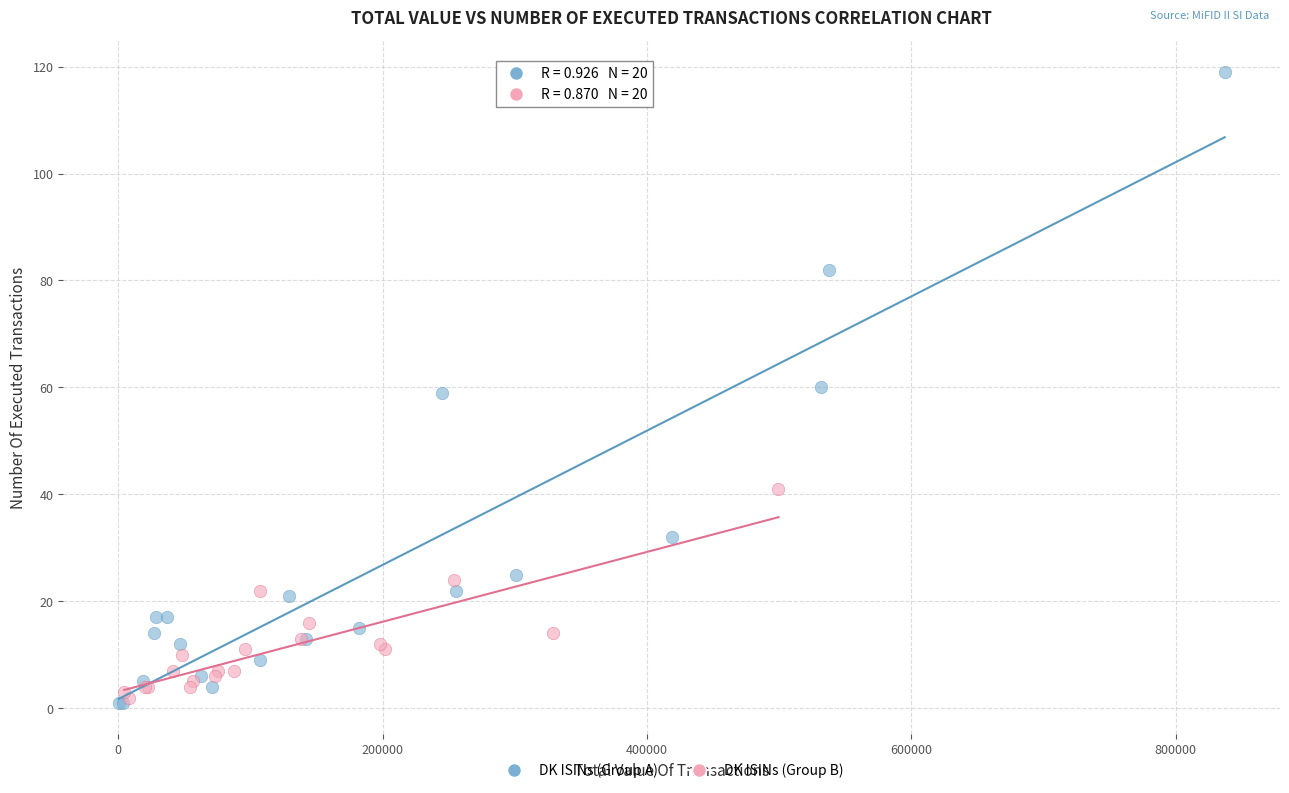

Which series has the largest Y range (max minus min)?

DK ISINs (Group A)